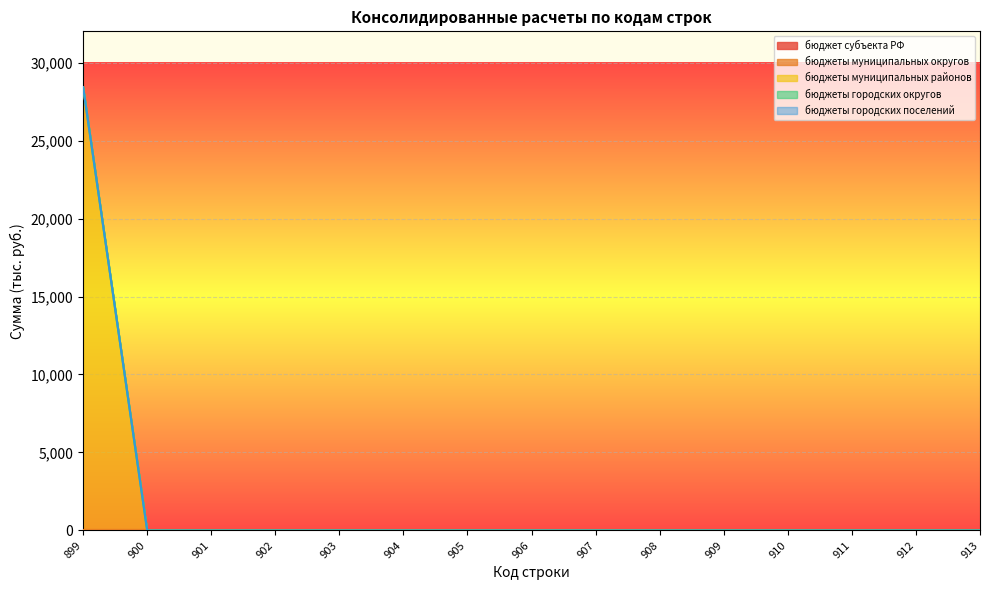

True or false: бюджет субъекта РФ has more than 2 interior local peaks.

False